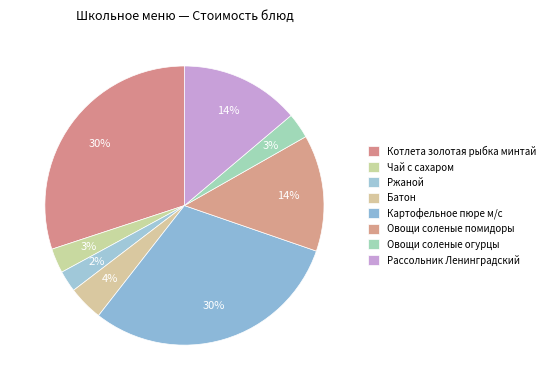

Rank the categories by value from lowest to highest.

Ржаной, Чай с сахаром, Овощи соленые огурцы, Батон, Овощи соленые помидоры, Рассольник Ленинградский, Котлета золотая рыбка минтай, Картофельное пюре м/с